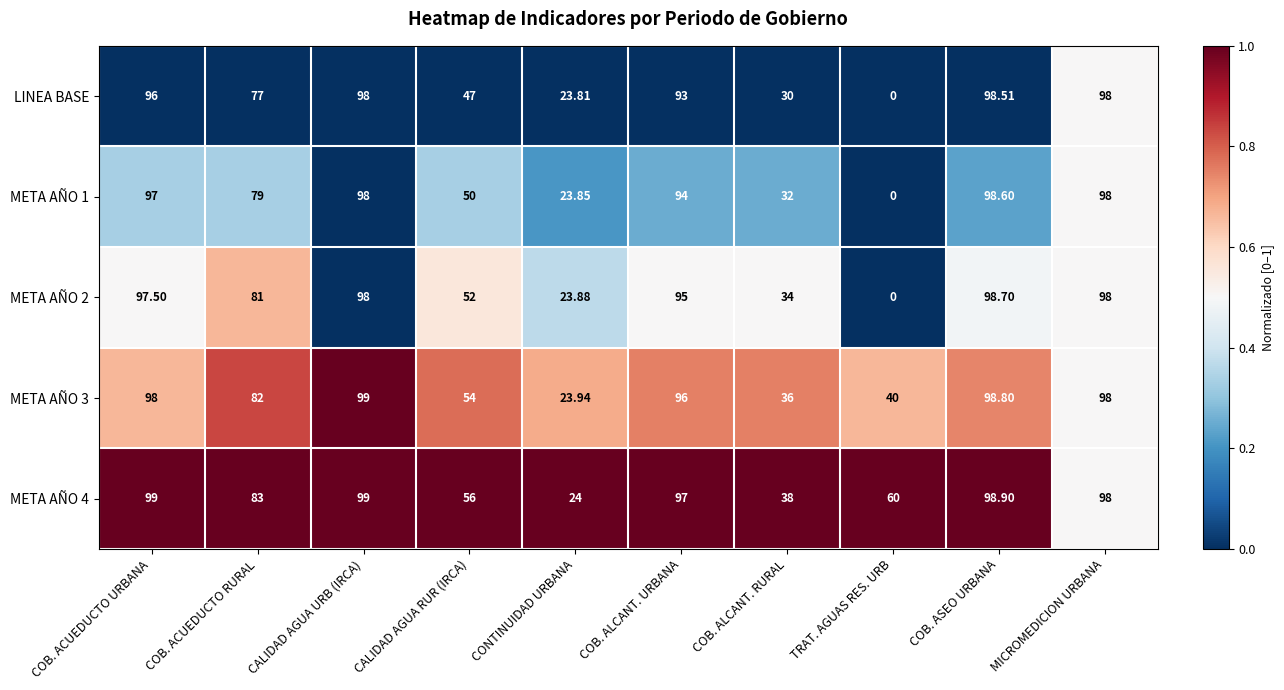

Is the value of META AÑO 3 at CALIDAD AGUA URB (IRCA) greater than the value of META AÑO 2 at CALIDAD AGUA URB (IRCA)?

Yes